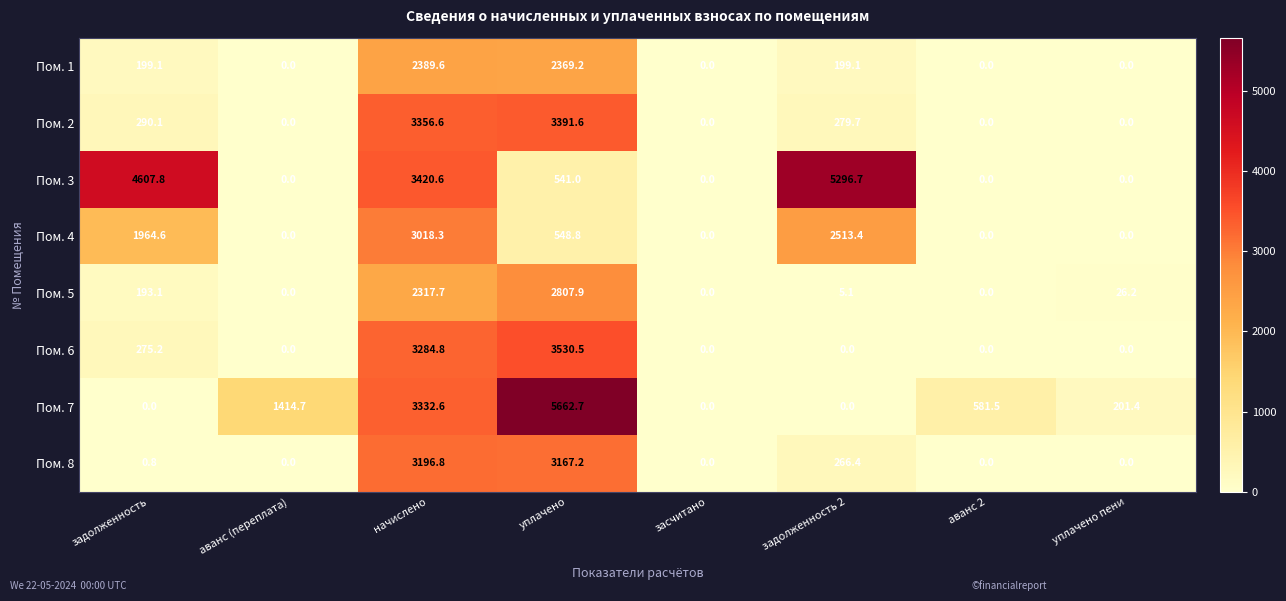

Where does the Пом. 7 series first go above 581?

аванс (переплата)